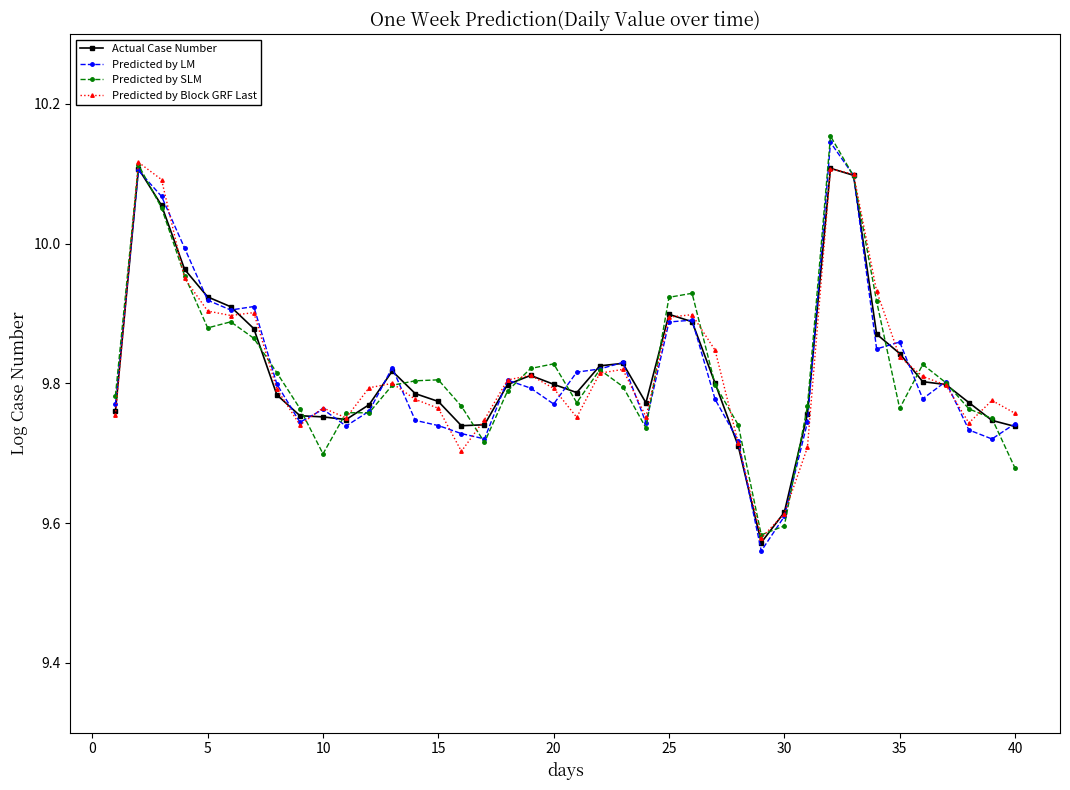

True or false: Predicted by SLM has more than 0 interior local peaks.

True